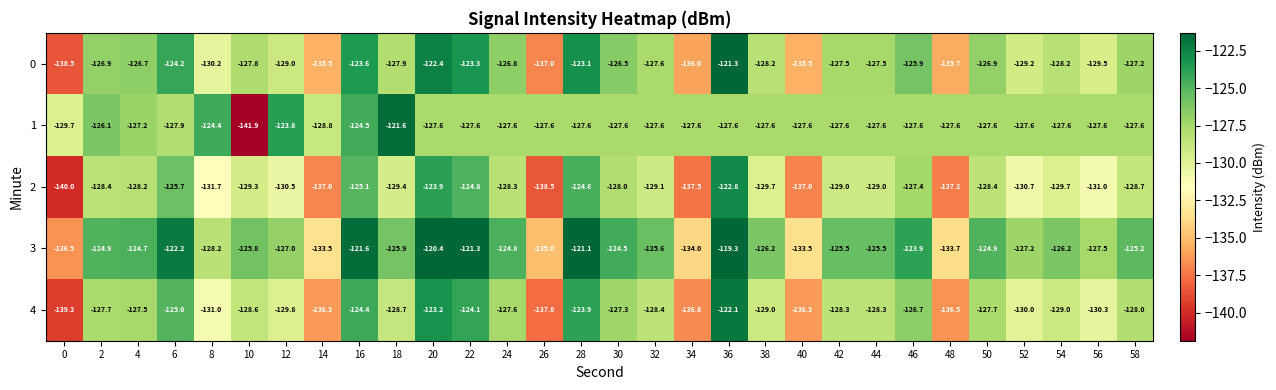

True or false: 0 has a value of -210.0 at 28.

False